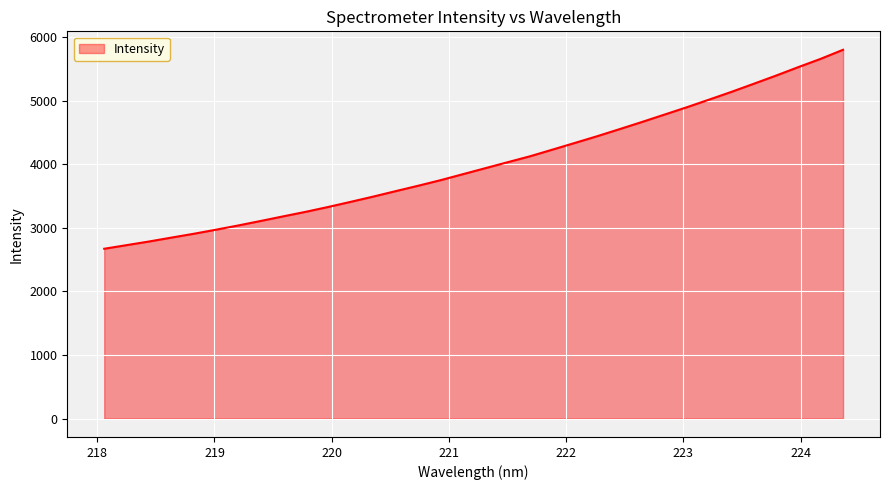

What is the minimum value shown in the chart?

2672.0